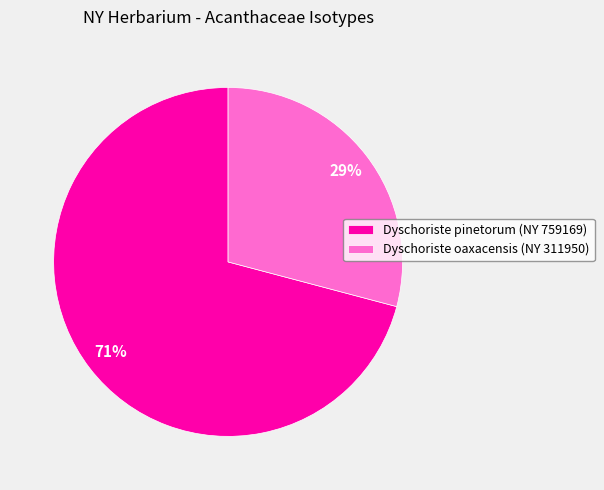

Do Dyschoriste oaxacensis (NY 311950) and Dyschoriste pinetorum (NY 759169) together represent more than half of the pie?

Yes